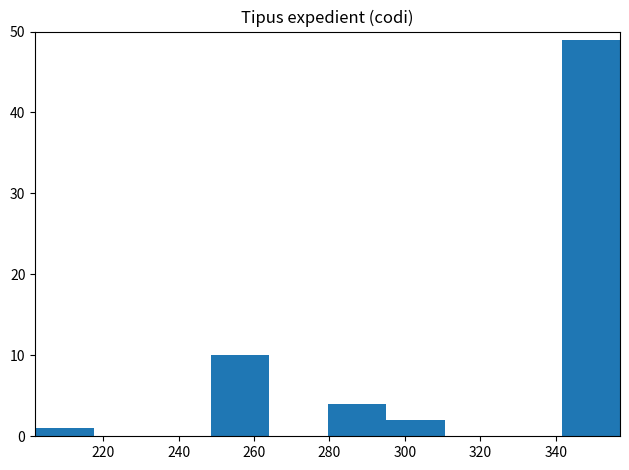

What is the height of the bar covering 202.0 to 217.5 on the x-axis? Neither the bar edges nor the heights are printed on the chart, so give them approximately, as read against the axes.

1